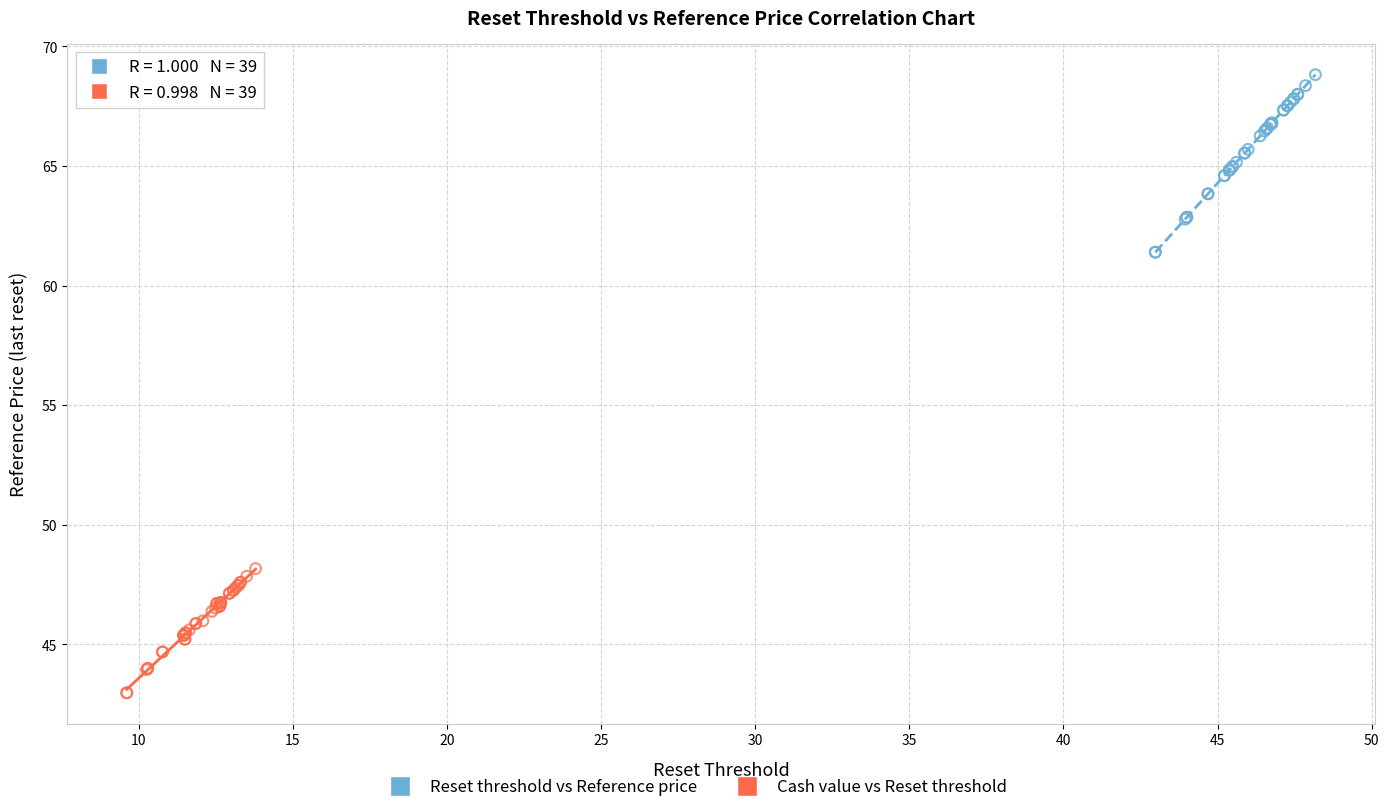

Which series has the widest spread of Y values?

Reset threshold vs Reference price